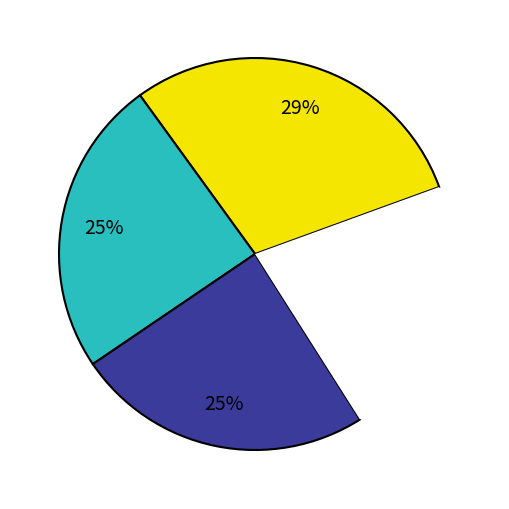

How many slices are in this pie chart?

4